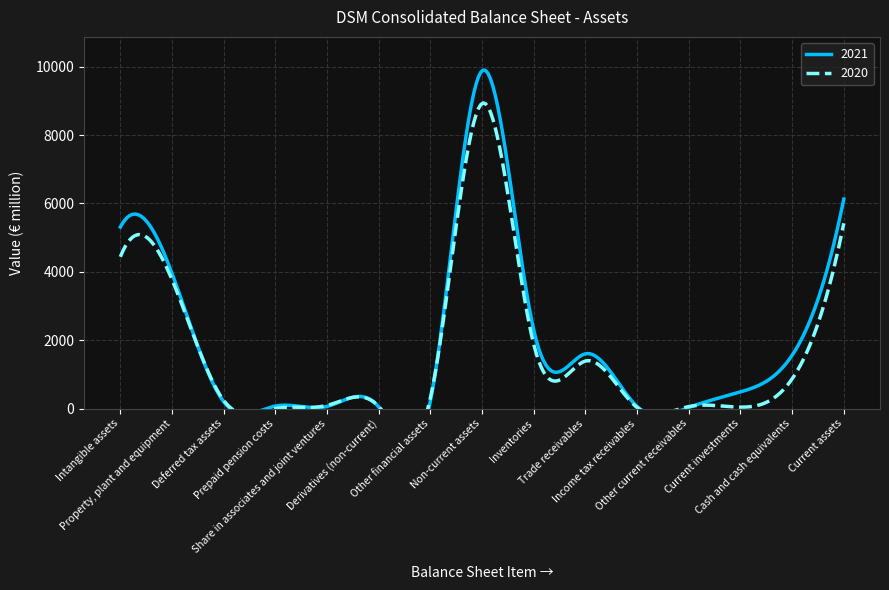

How many data points does each series have?

15